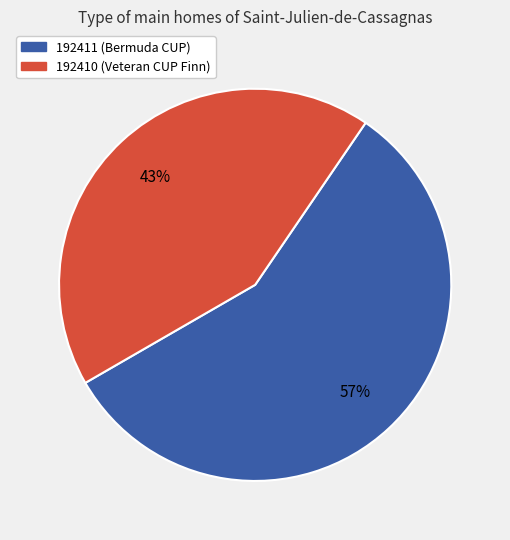

What is the largest slice in the pie chart?

192411